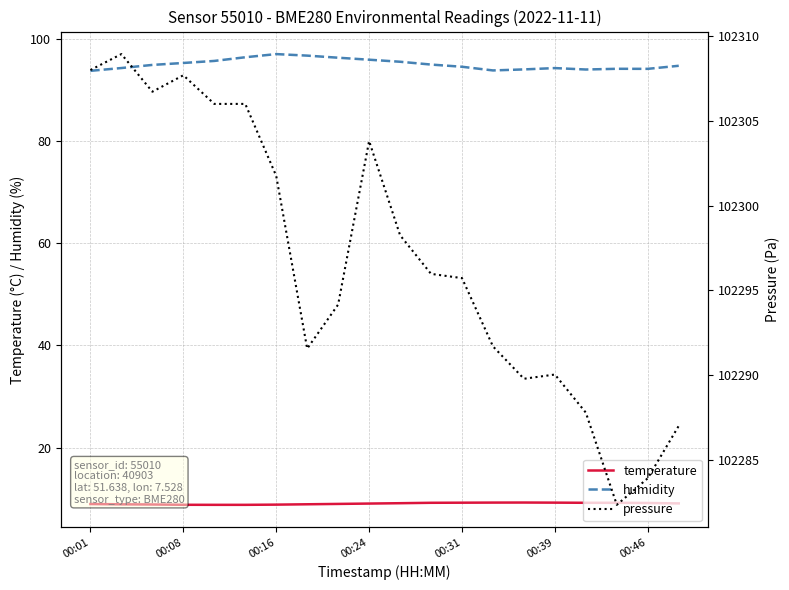

True or false: humidity and pressure cross at least once.

False